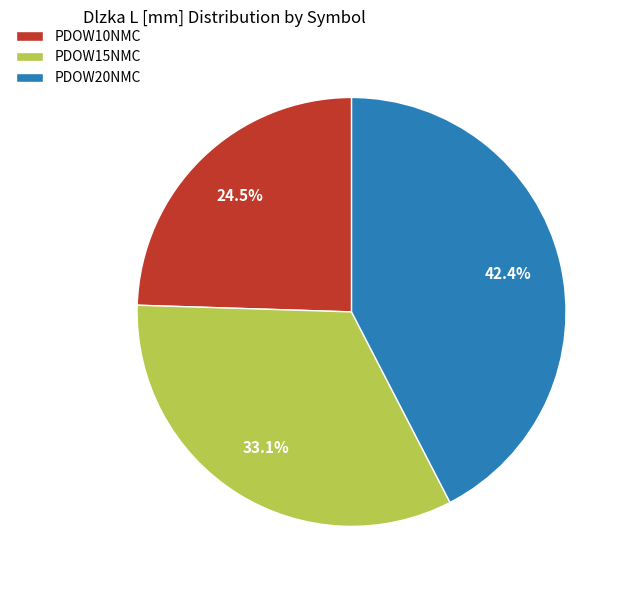

Rank the categories by value from highest to lowest.

PDOW20NMC, PDOW15NMC, PDOW10NMC